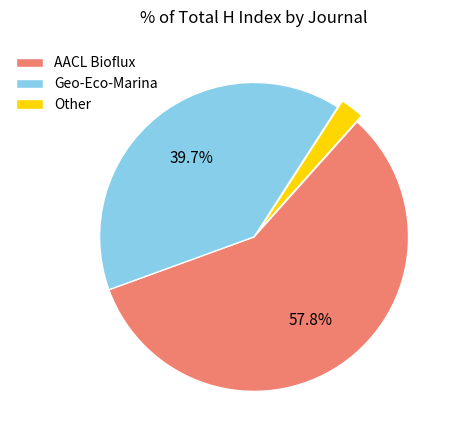

What is the smallest slice in the pie chart?

Geo-Eco-Marina